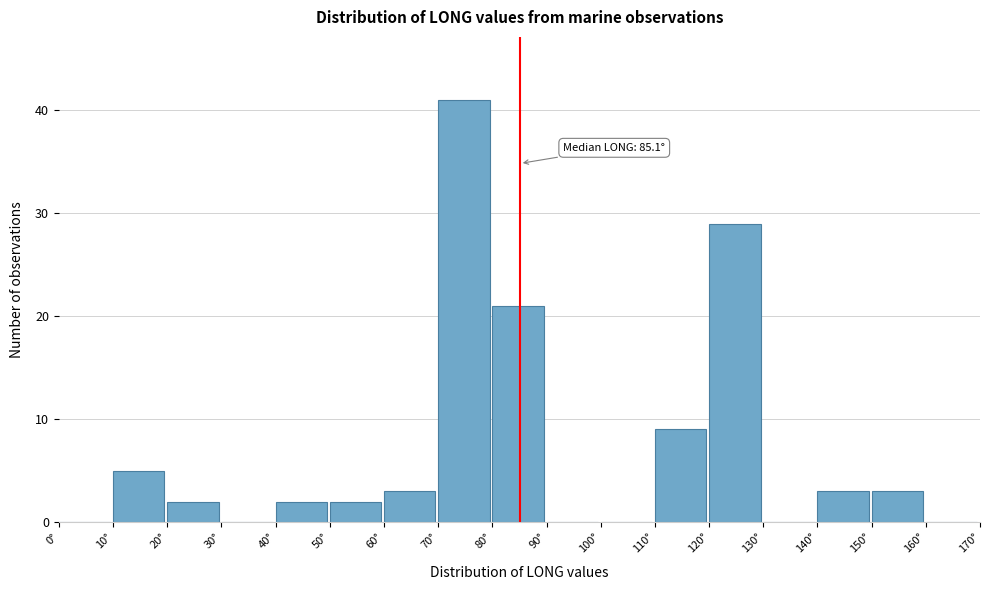

Which range on the x-axis has the tallest bar?

70 to 80